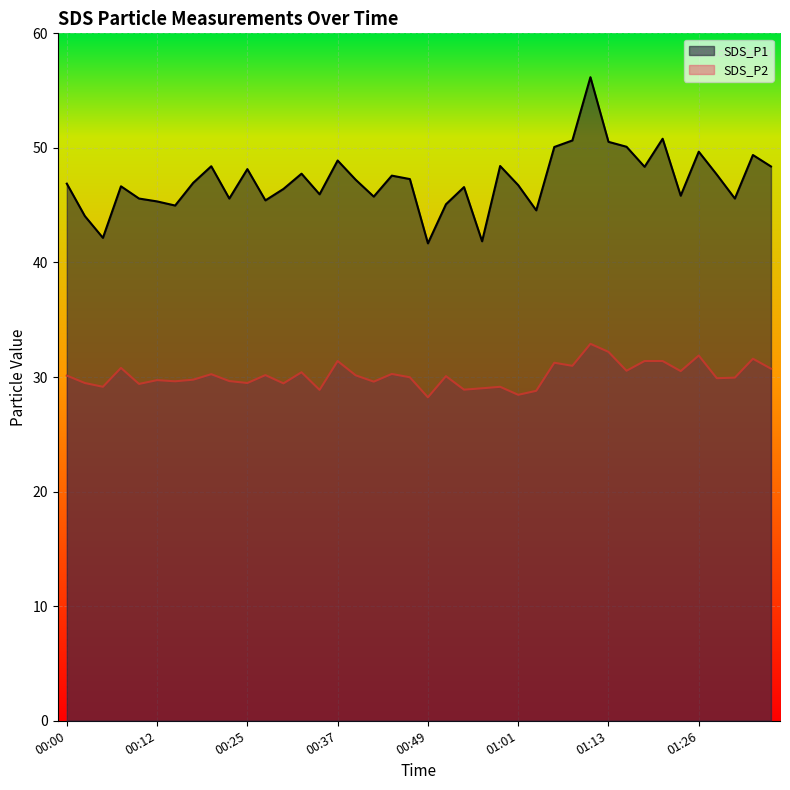

How many interior local valleys does the SDS_P2 series have?

14